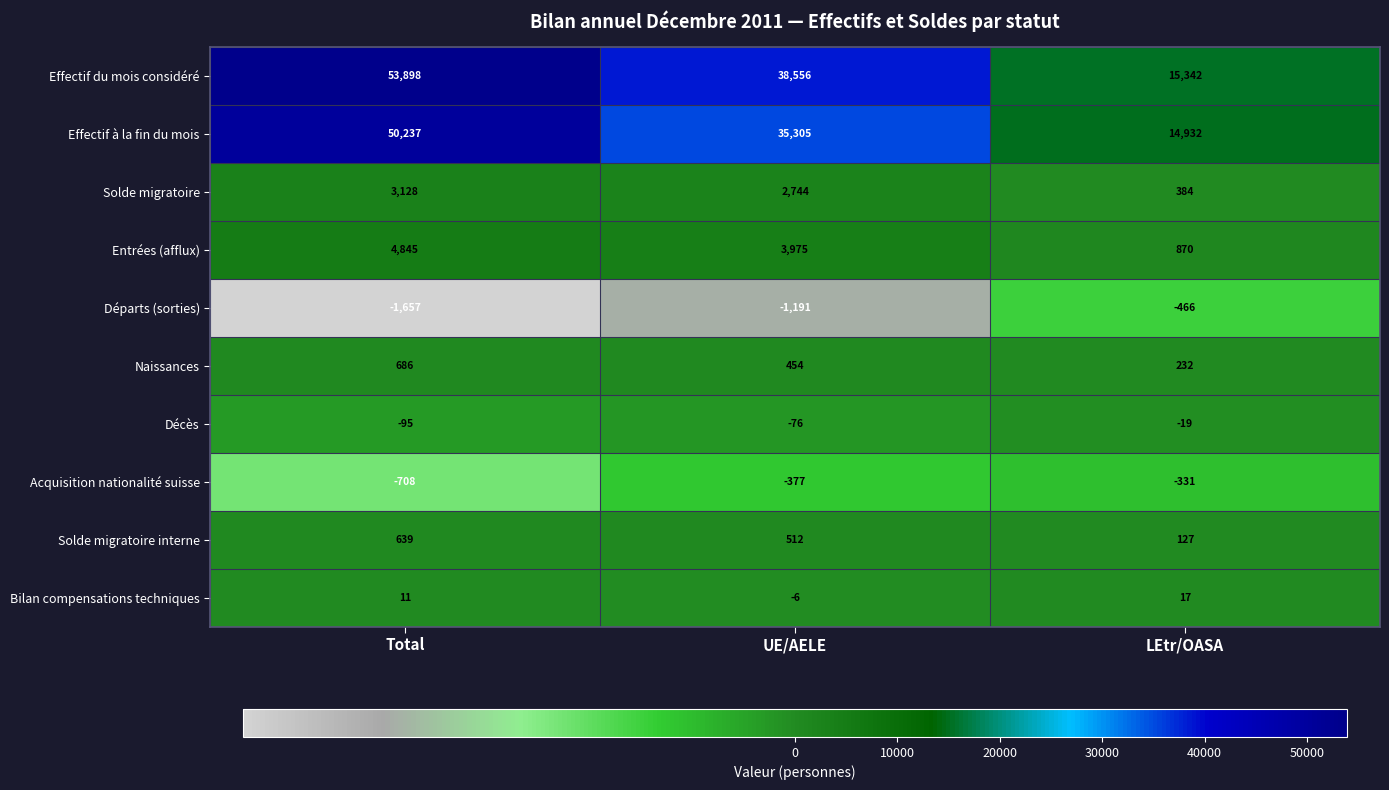

Which category has the highest value across all series?

Total